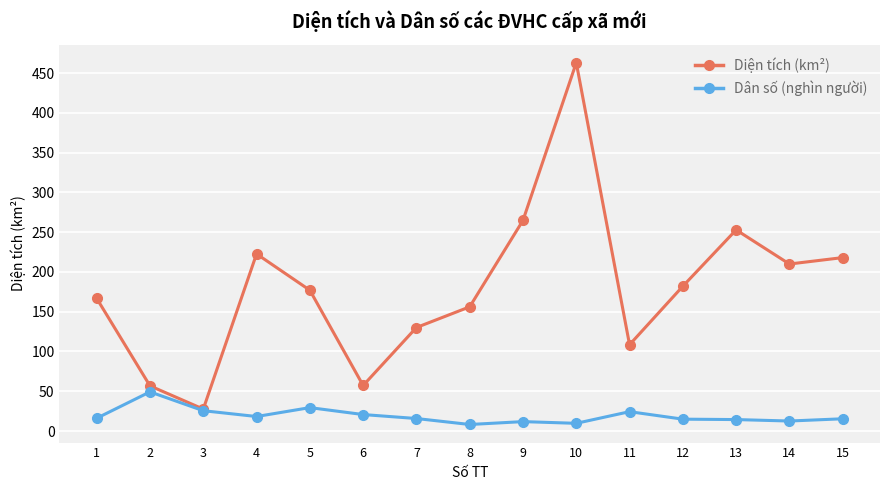

At 9, list the series in order from largest to smallest.

Diện tích (km²), Dân số (nghìn người)